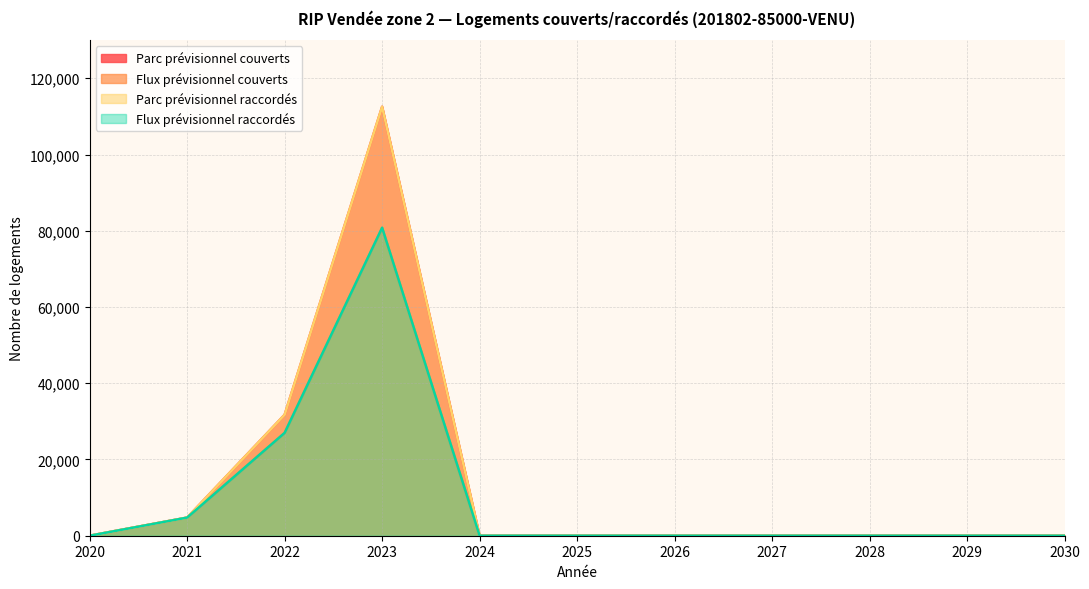

How many values in the Flux prévisionnel raccordés series exceed 0?

3